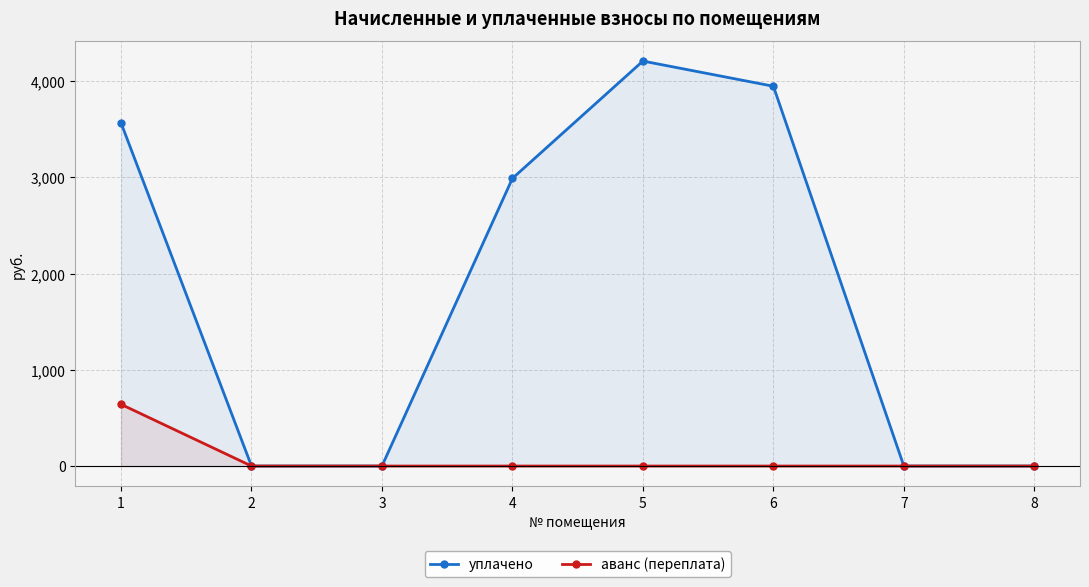

At 6, list the series in order from largest to smallest.

уплачено, аванс (переплата)